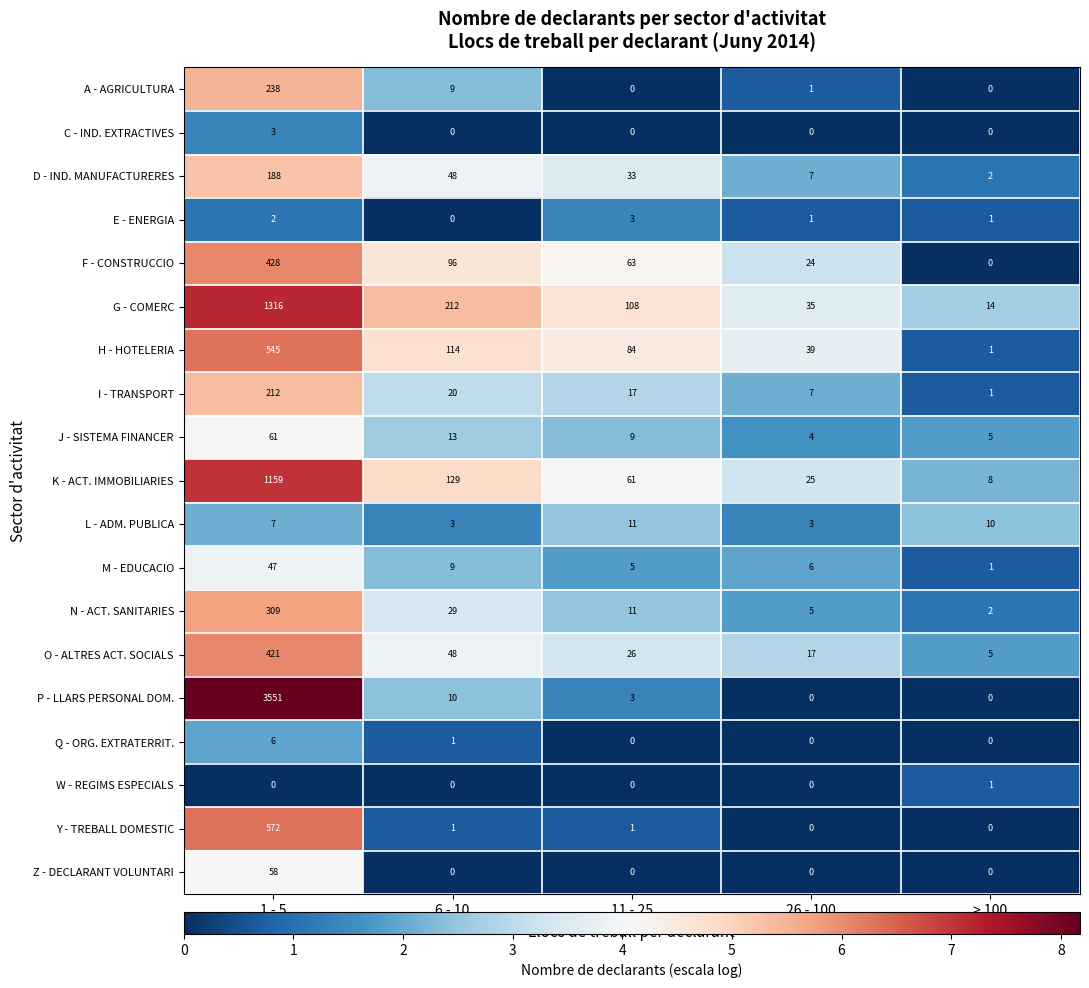

Where does the A - AGRICULTURA series first go above 1?

1 - 5